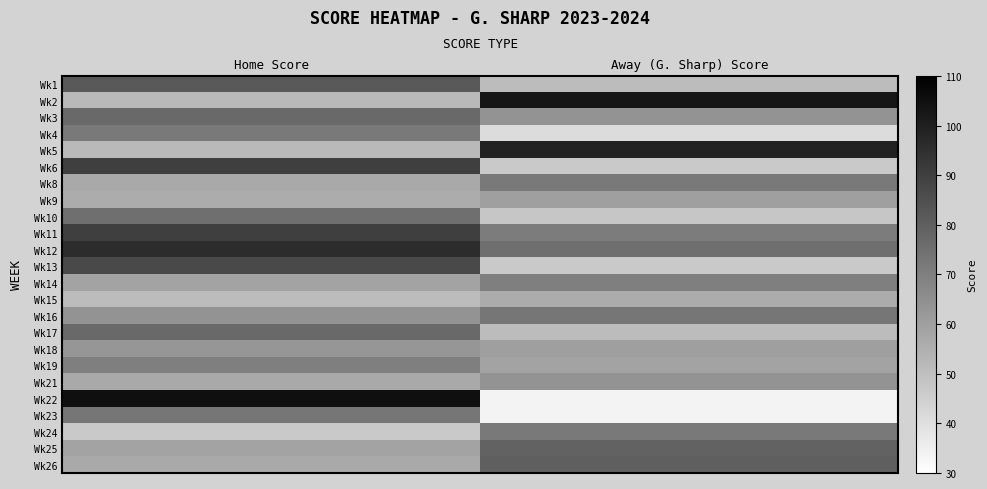

At which category is the sum across all series the highest?

Home Score